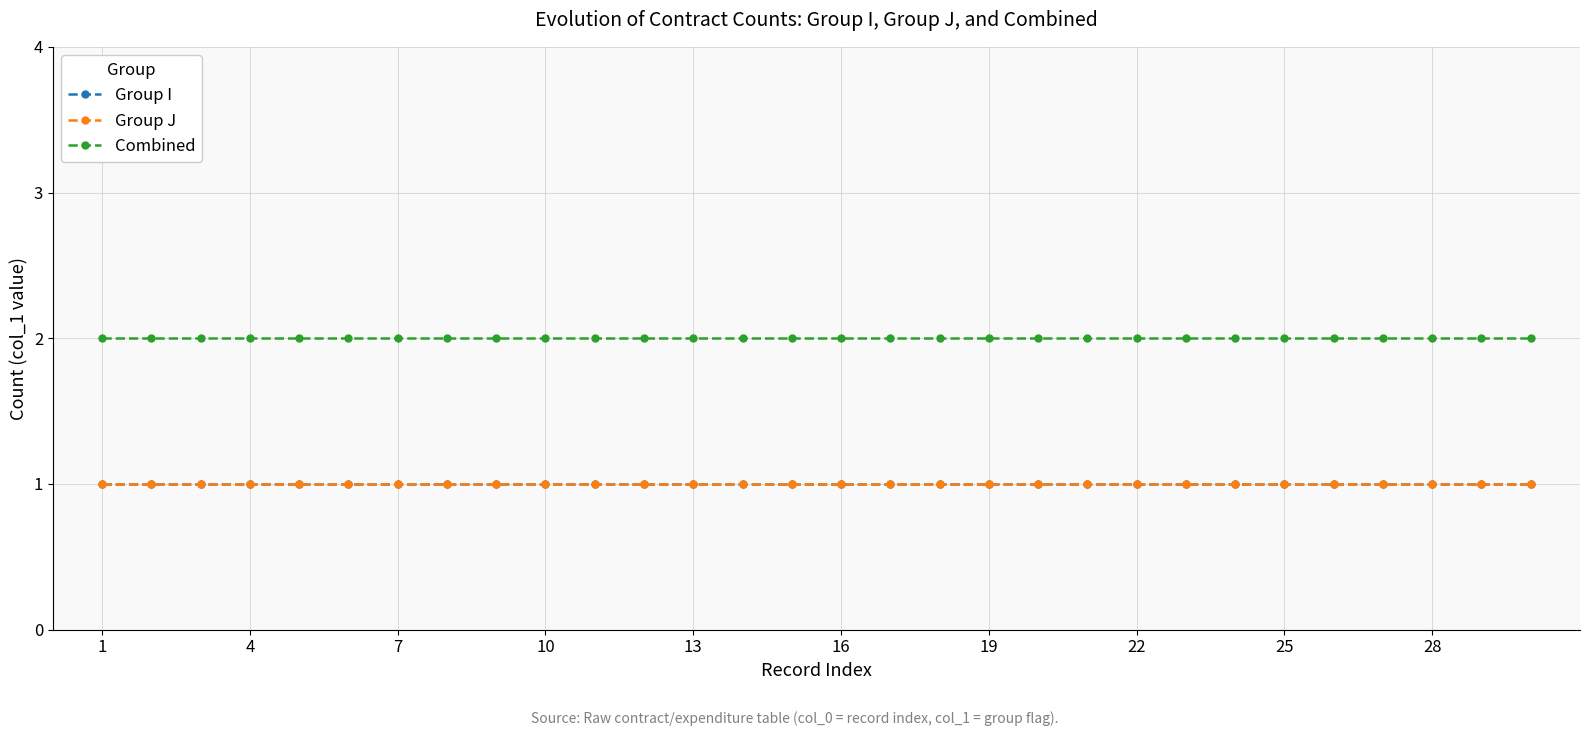

Which category has the lowest value across all series?

1